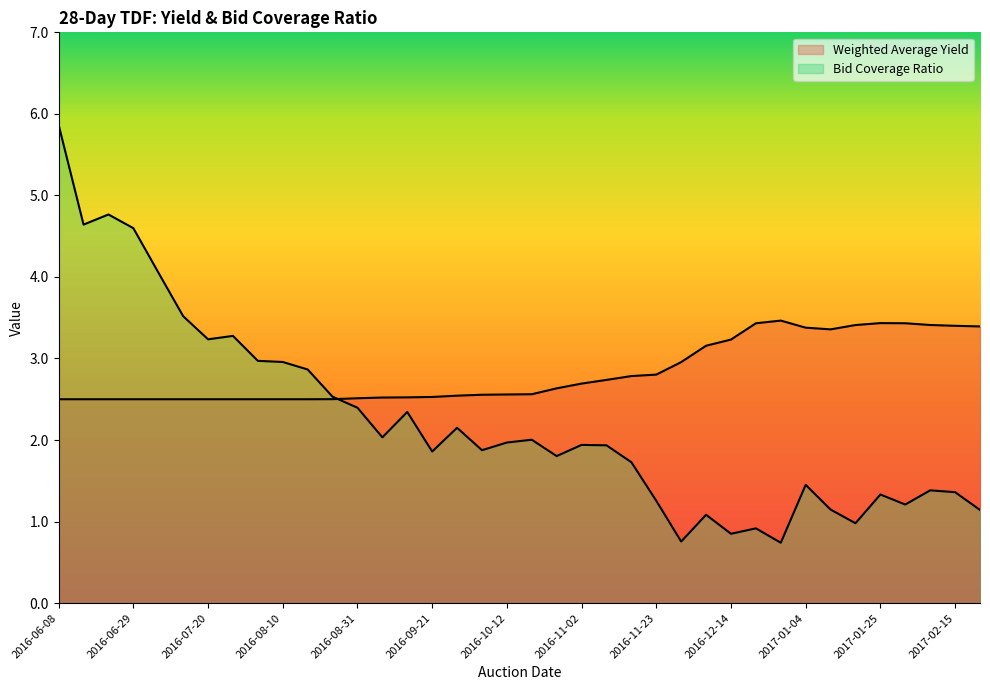

At how many categories does at least one series exceed 5?

1